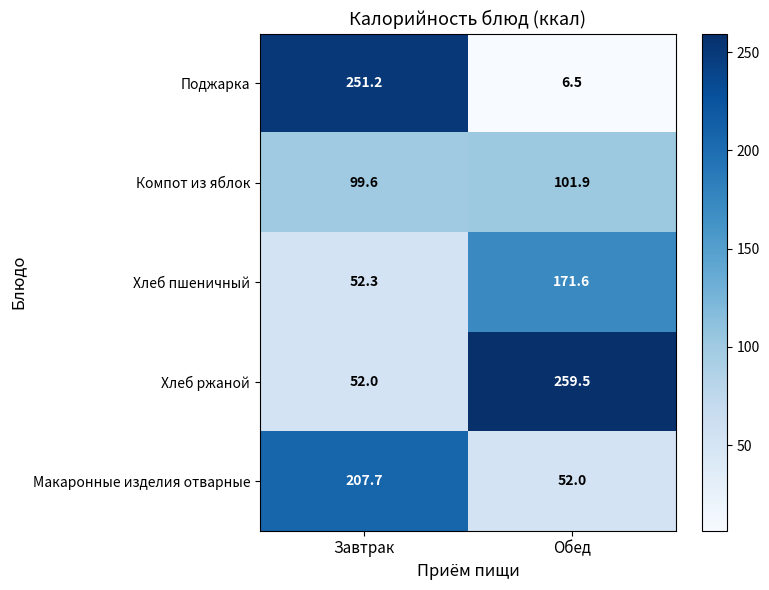

Which series has the largest total across all categories?

Хлеб ржаной